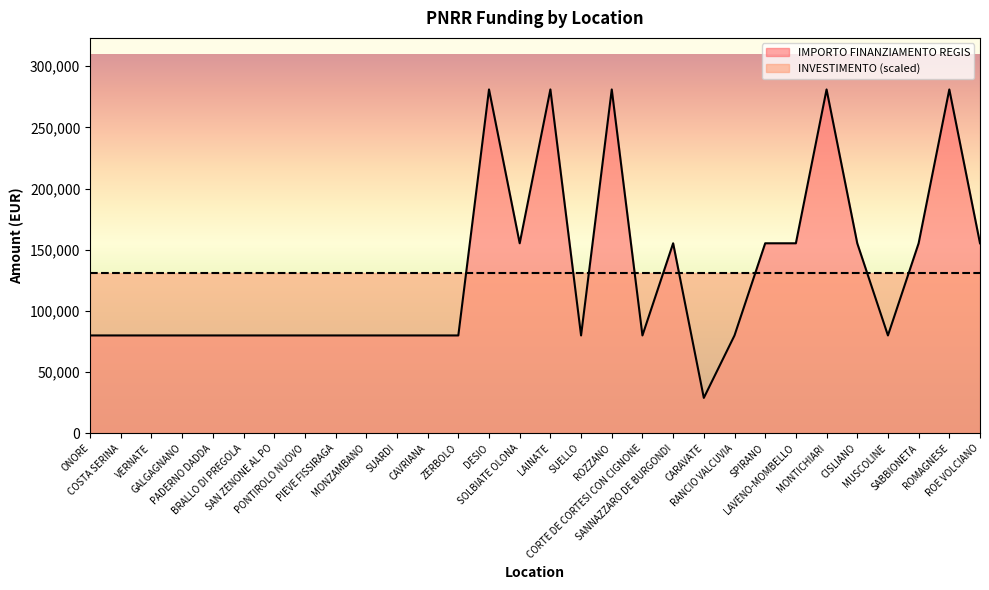

Reading left to right, extract all data points from this chart.

ONORE=79922	COSTA SERINA=79922	VERNATE=79922	GALGAGNANO=79922	PADERNO DADDA=79922	BRALLO DI PREGOLA=79922	SAN ZENONE AL PO=79922	PONTIROLO NUOVO=79922	PIEVE FISSIRAGA=79922	MONZAMBANO=79922	SUARDI=79922	CAVRIANA=79922	ZERBOLO=79922	DESIO=280932	SOLBIATE OLONA=155234	LAINATE=280932	SUELLO=79922	ROZZANO=280932	CORTE DE CORTESI CON CIGNONE=79922	SANNAZZARO DE BURGONDI=155234	CARAVATE=28902	RANCIO VALCUVIA=79922	SPIRANO=155234	LAVENO-MOMBELLO=155234	MONTICHIARI=280932	CISLIANO=155234	MUSCOLINE=79922	SABBIONETA=155234	ROMAGNESE=280932	ROE VOLCIANO=155234